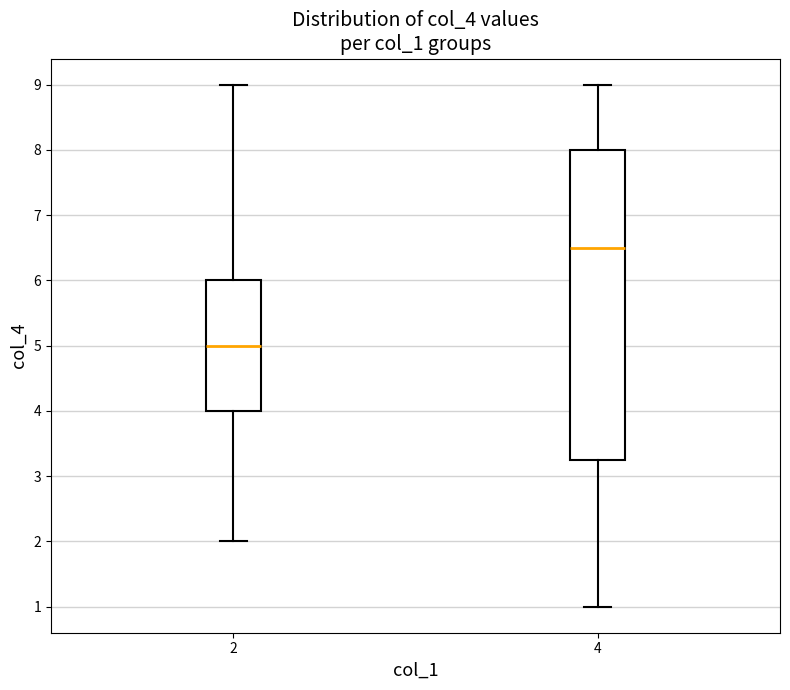

Reading left to right, transcribe this box plot: for each box, give where its median line is, the range the box spans, and where its two whiskers end, as read against the y-axis. The values are not printed on the chart, so give them approximately, as read against the axis.

2: median 5.0, box 4.0 to 6.0, whiskers 2.0 to 9.0
4: median 6.5, box 3.3 to 8.0, whiskers 1.0 to 9.0